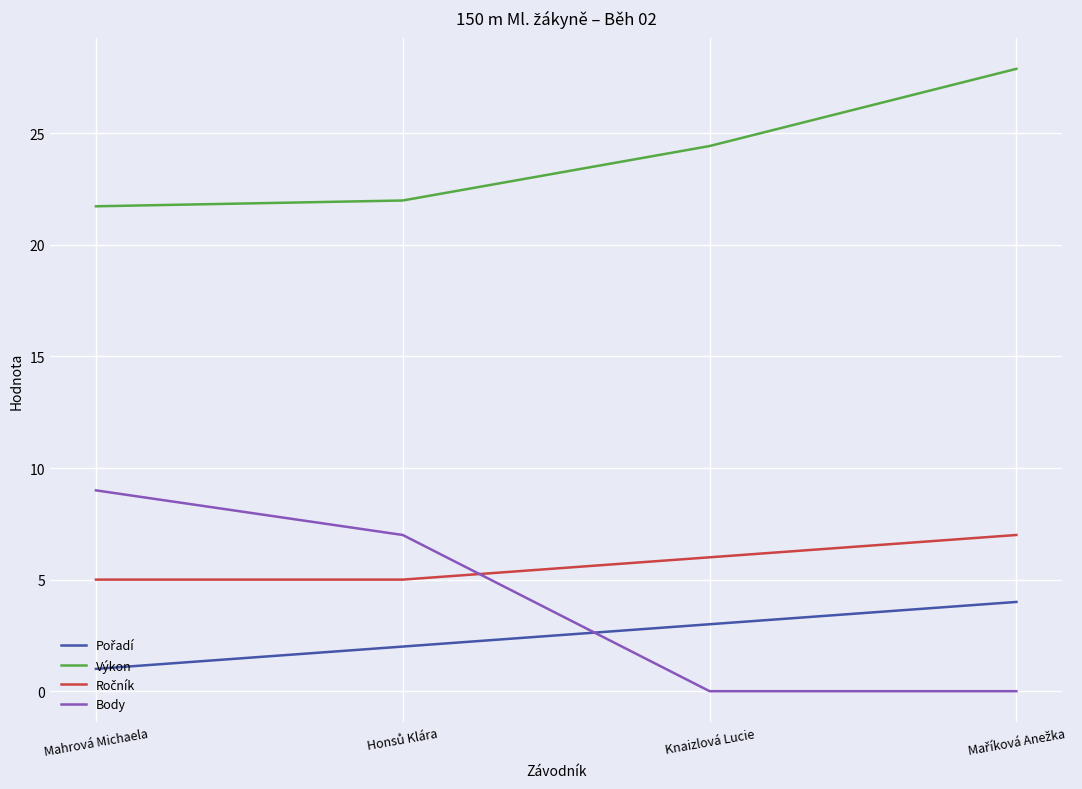

What is the total value across all series at Knaizlová Lucie?

33.4